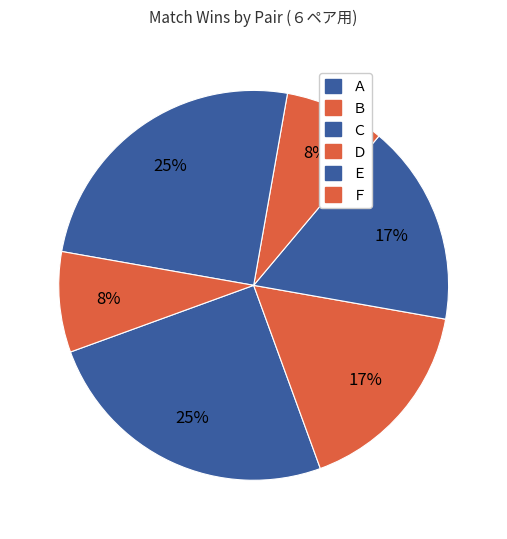

To the nearest percent, what is the combined percentage of Ｅ and Ａ?

50%